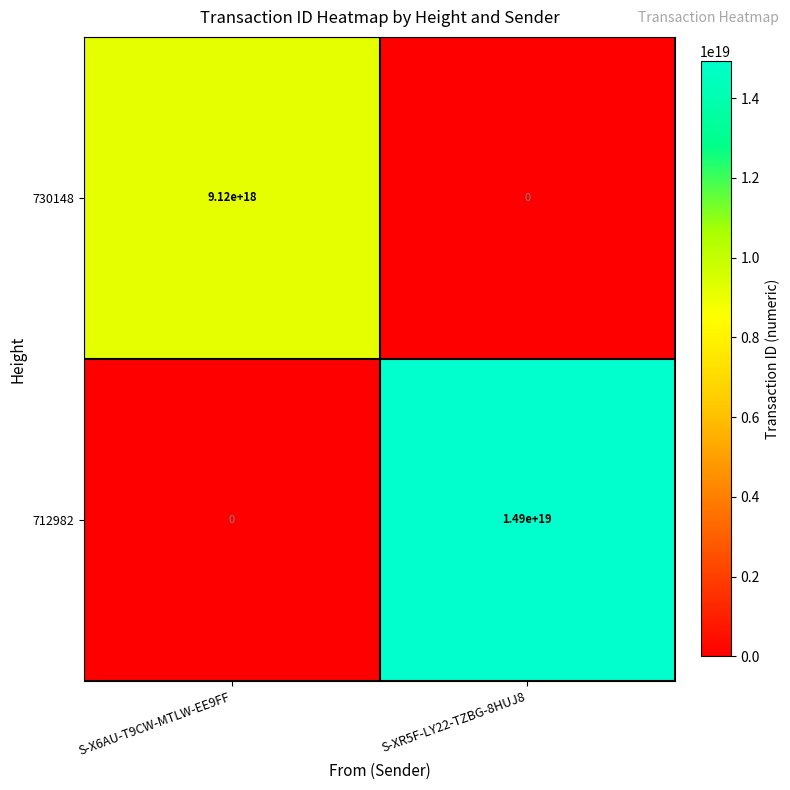

The 712982 series shows 23871755009652314112 at S-XR5F-LY22-TZBG-8HUJ8. True or false?

False